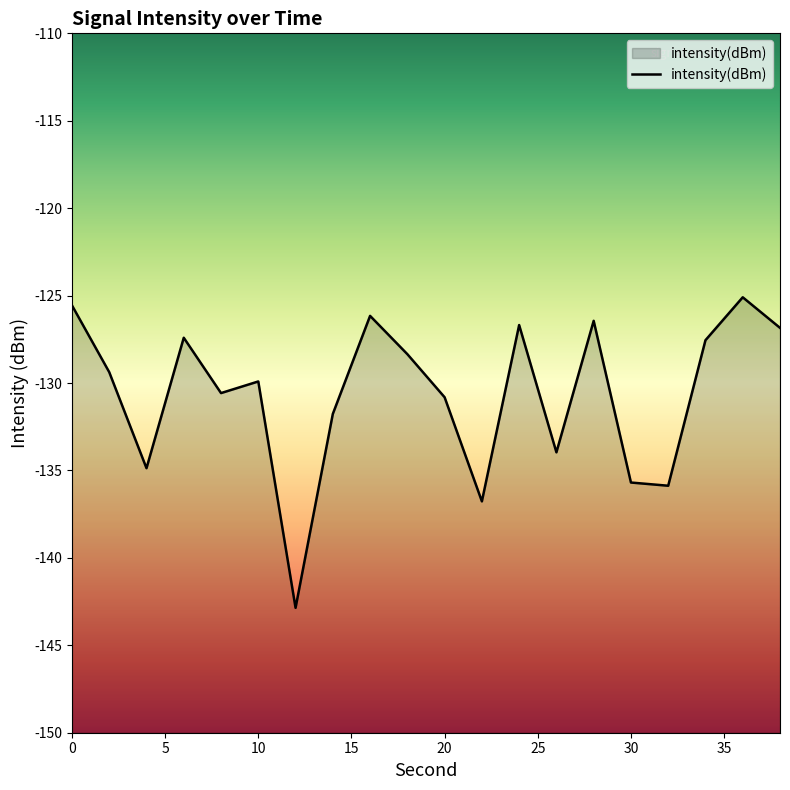

What is the average value?

-130.6